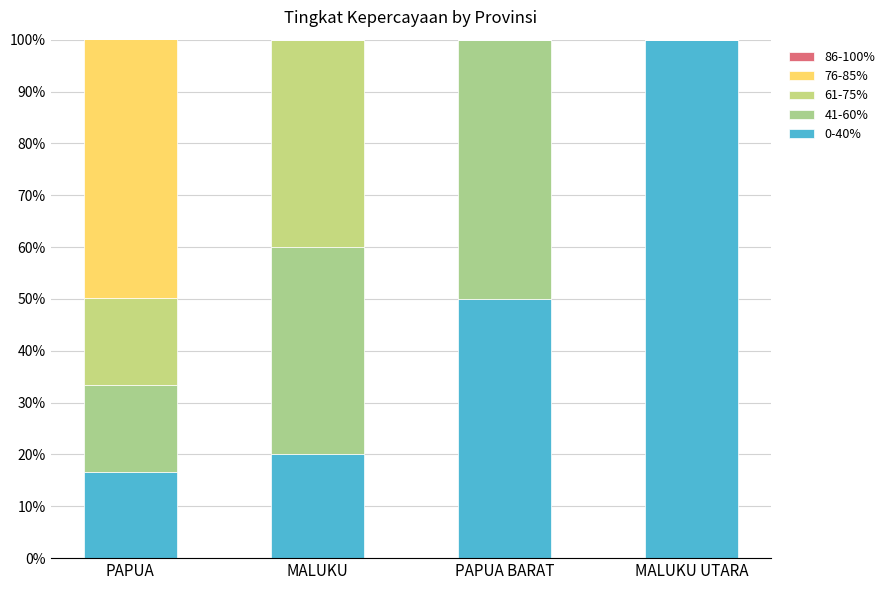

What is the total value across all series at PAPUA?

100.1